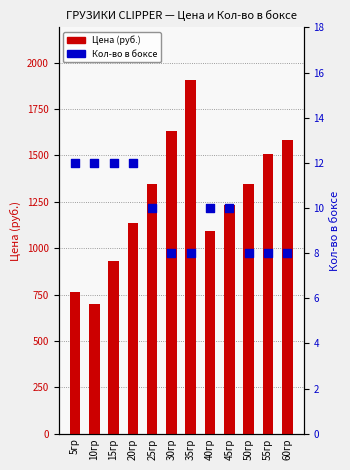

Which series has the largest total across all categories?

Цена (руб.)